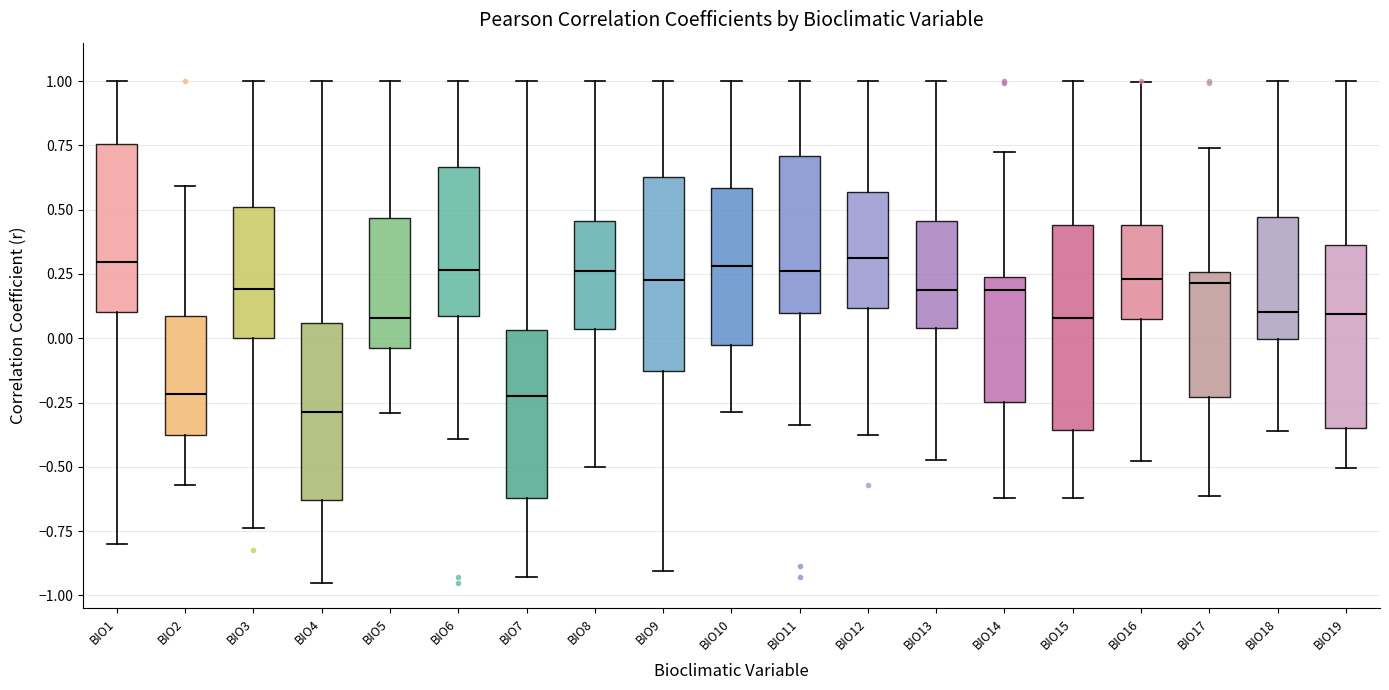

Which box has the lowest median line?

BIO4